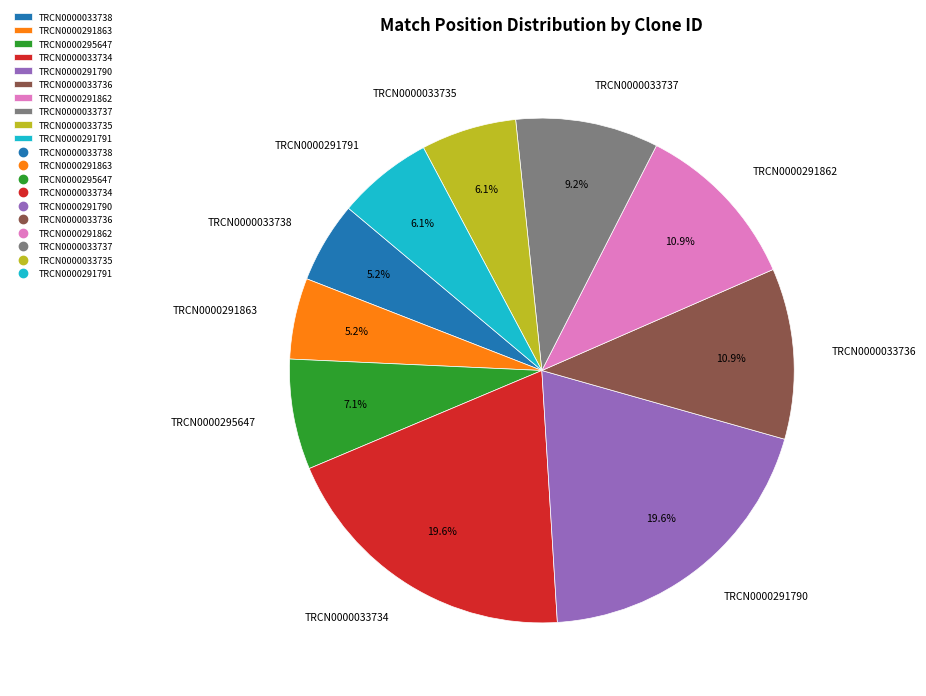

Does any single category account for the majority?

No